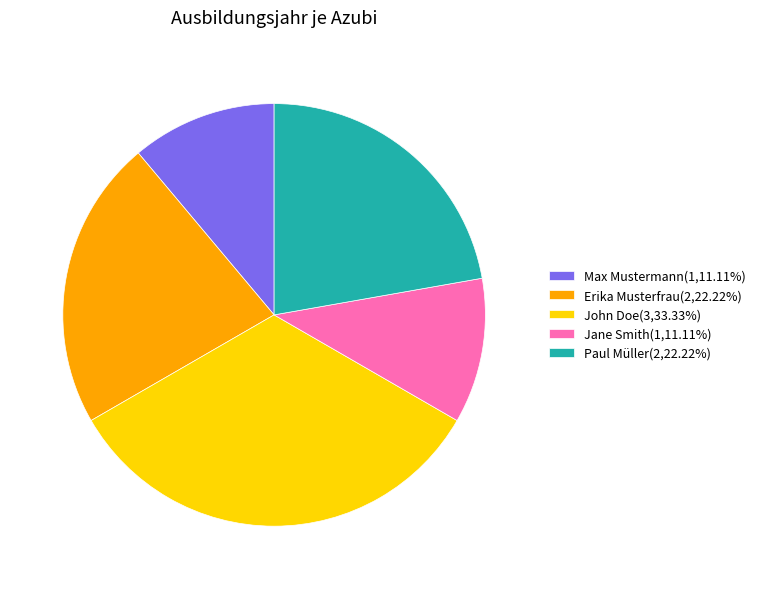

Is there any slice that represents more than half of the pie?

No